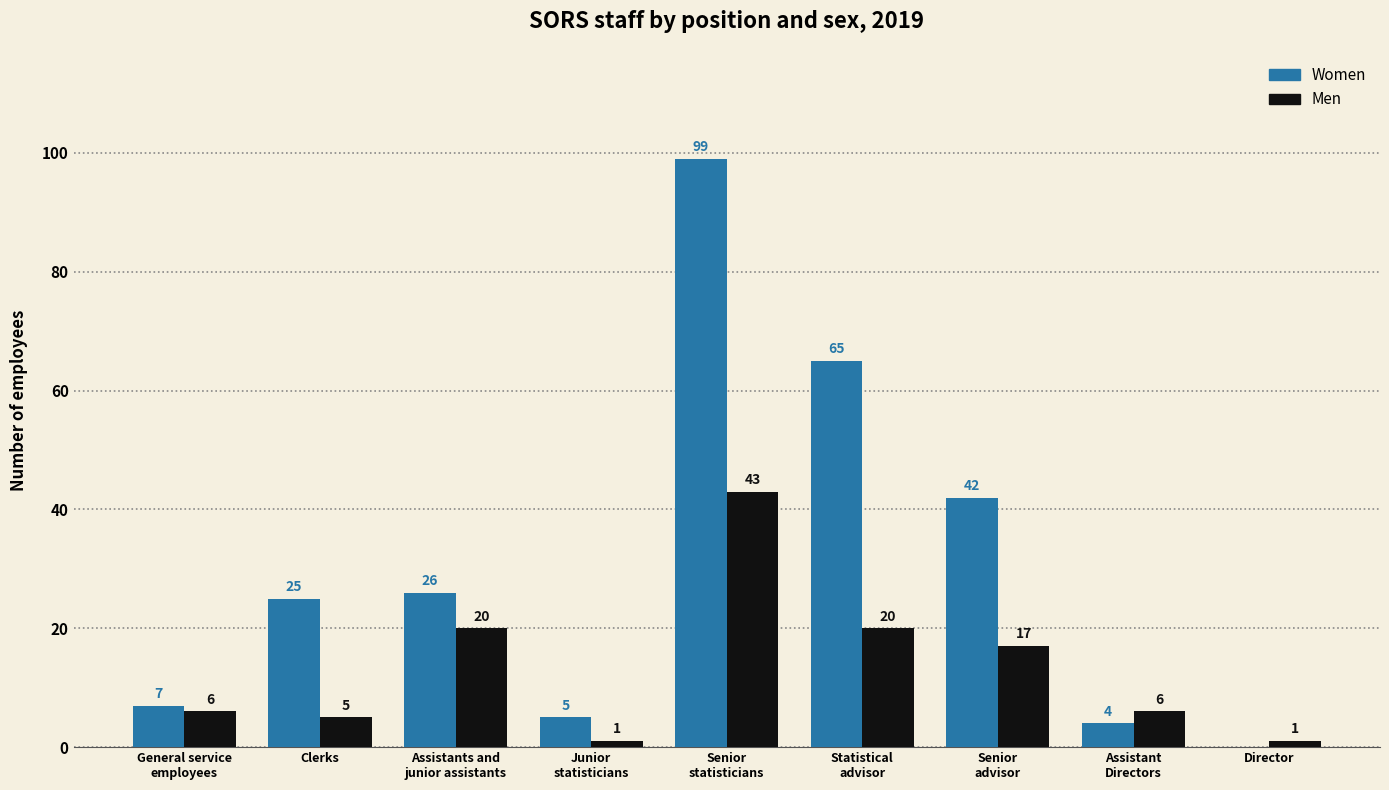

Reading right to left, transcribe all the data shown in this chart.

Women: 0	4	42	65	99	5	26	25	7
Men: 1	6	17	20	43	1	20	5	6